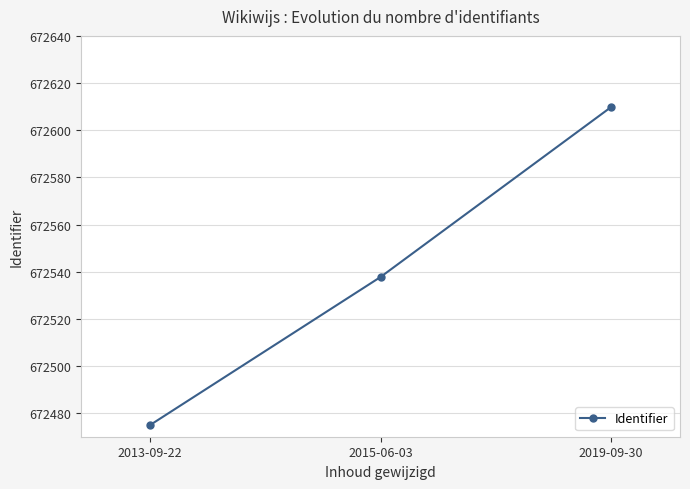

Which has a higher value, 2013-09-22 or 2015-06-03?

2015-06-03